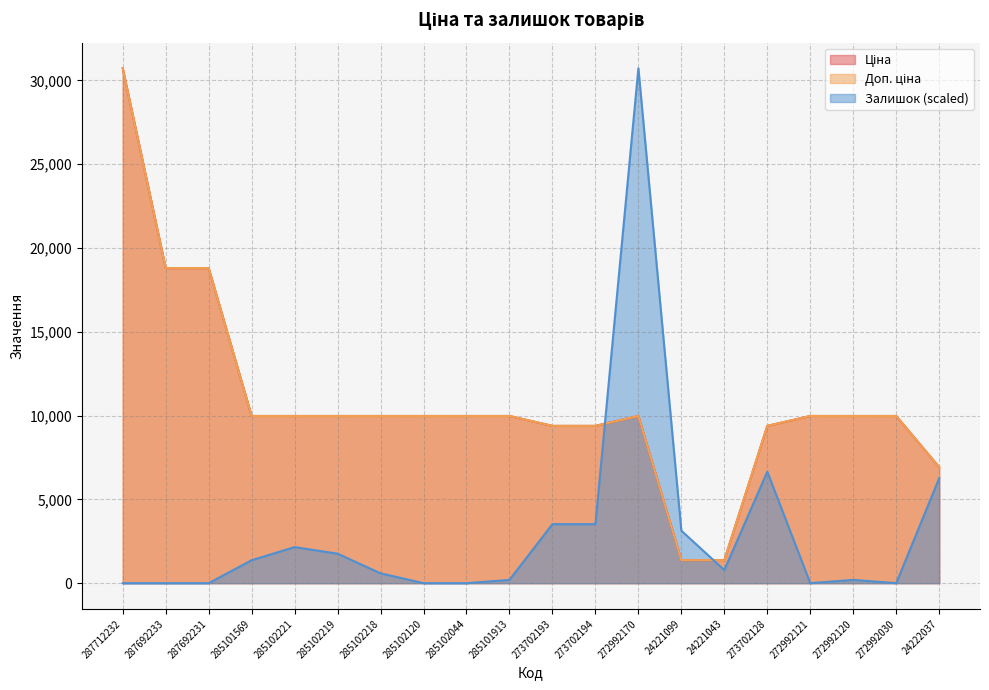

At which category is the sum across all series the highest?

287712232